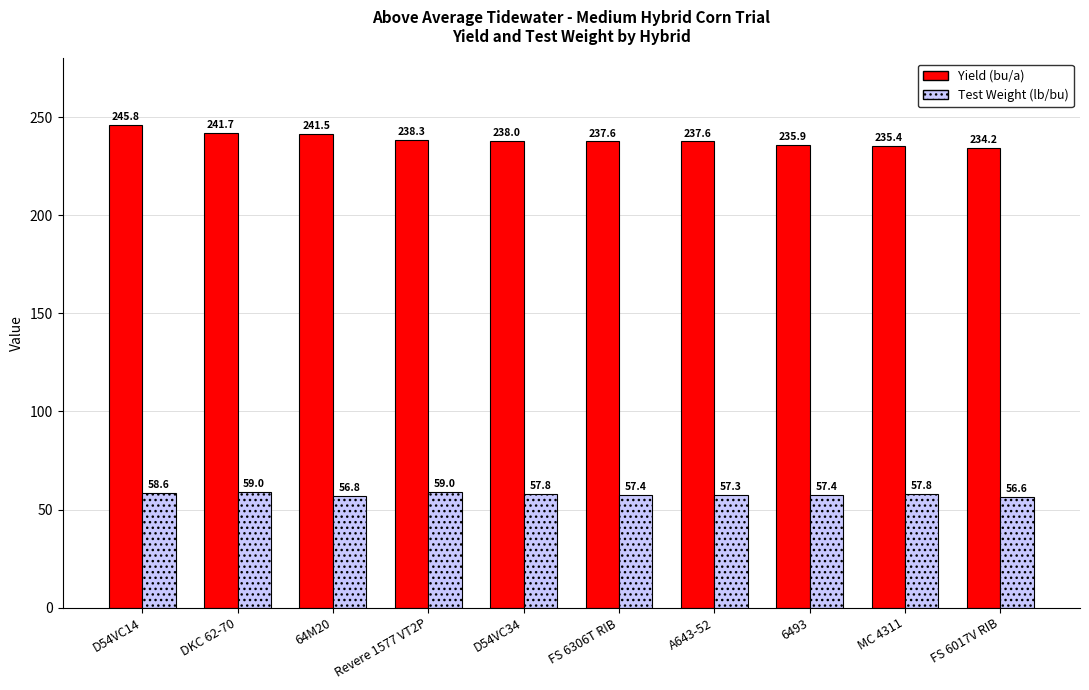

At which label is Yield (bu/a) closest to 240?

64M20